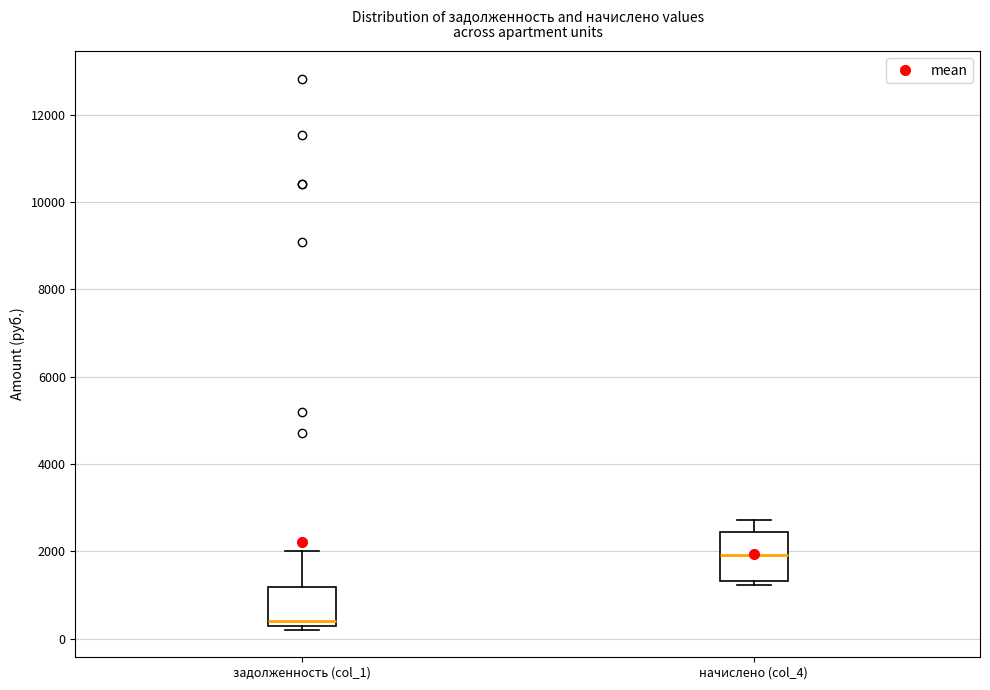

Which box's median line is the lowest?

задолженность (col_1)